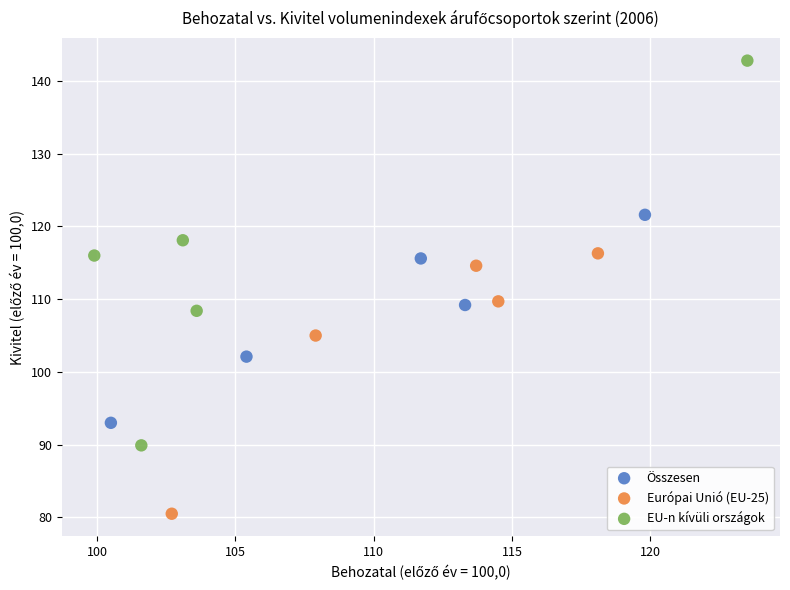

Which series reaches the minimum Y coordinate?

Európai Unió (EU-25)